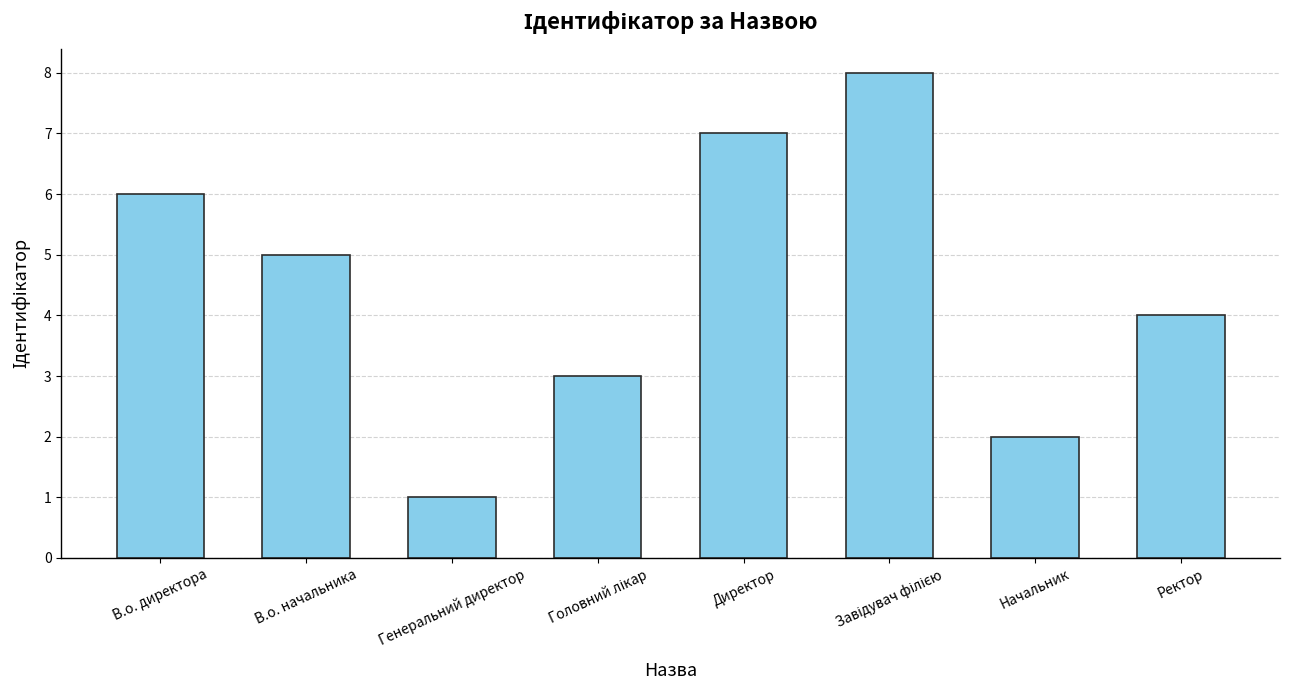

The value at Директор is 7. True or false?

True